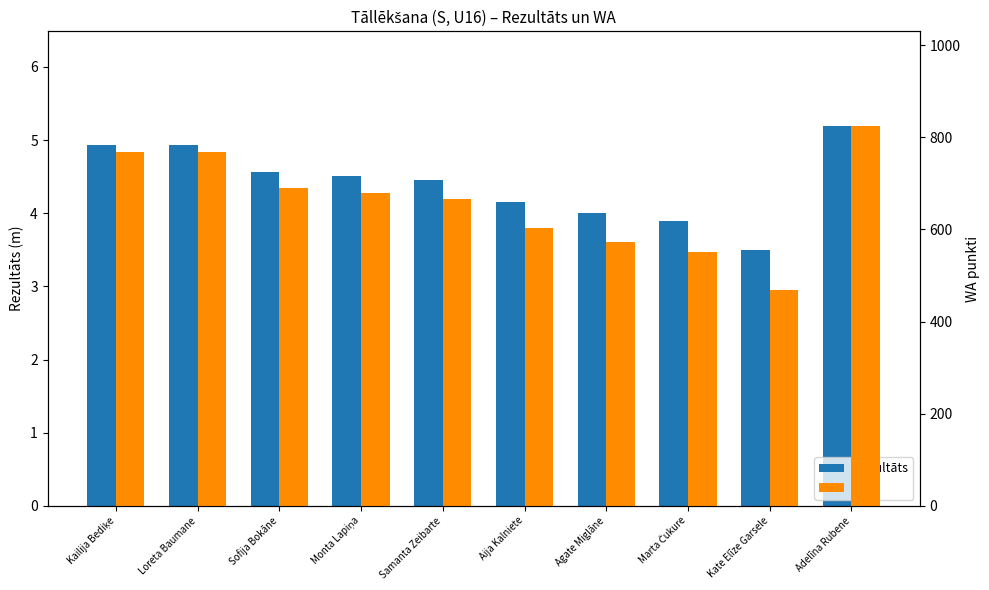

List the series in order of their overall mean, lowest first.

Rezultāts, WA